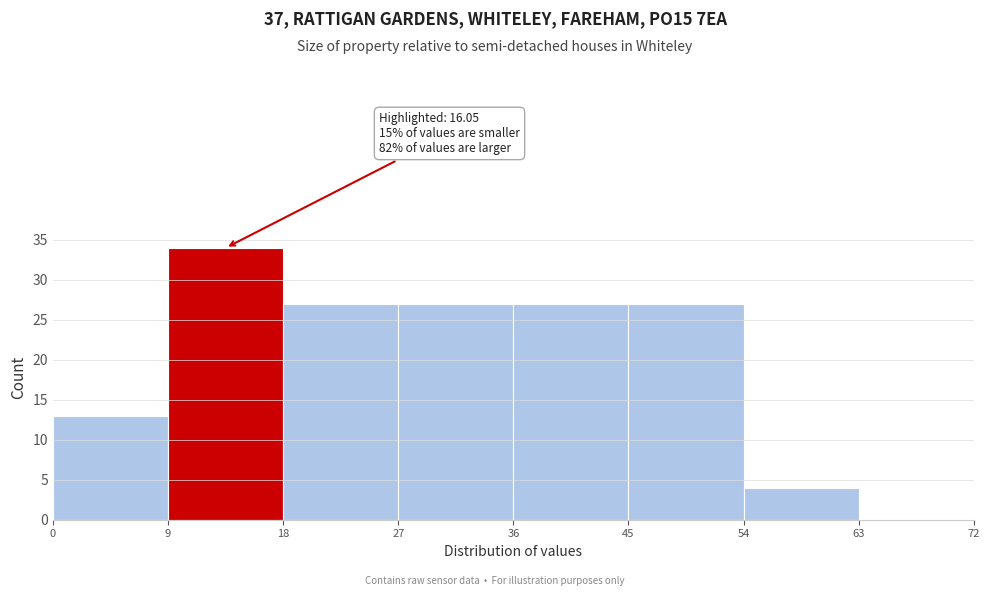

Over which range of the x-axis is the bar tallest?

9 to 18